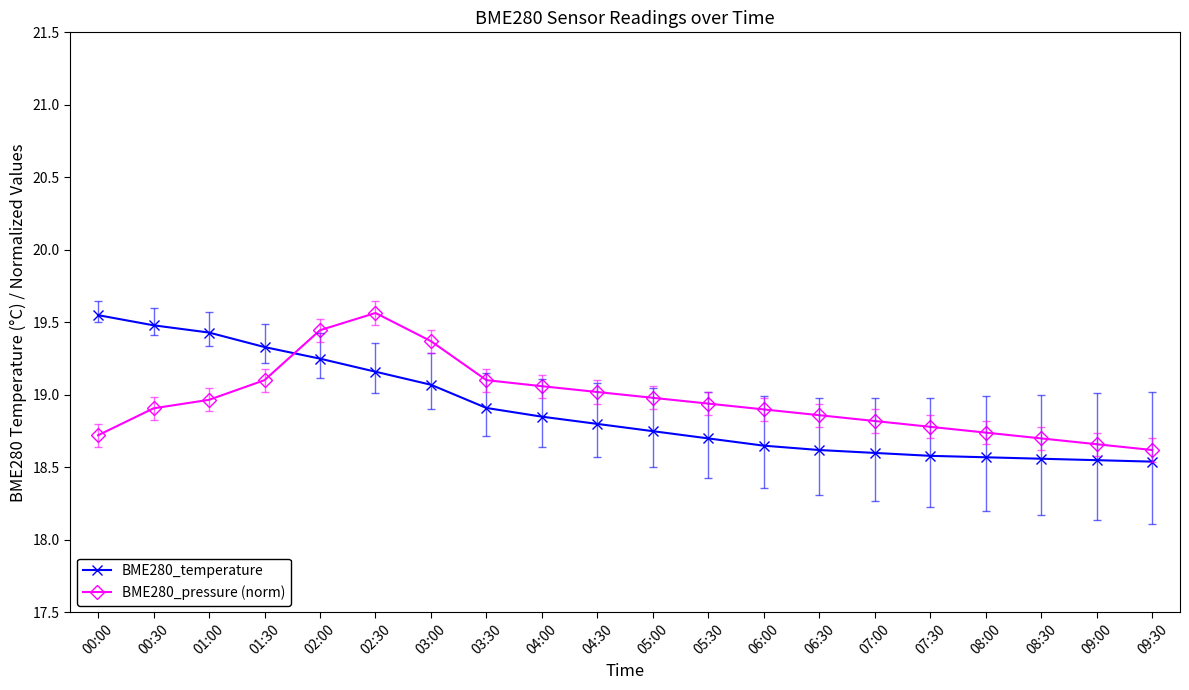

At which label does BME280_pressure (norm) reach its peak?

02:30